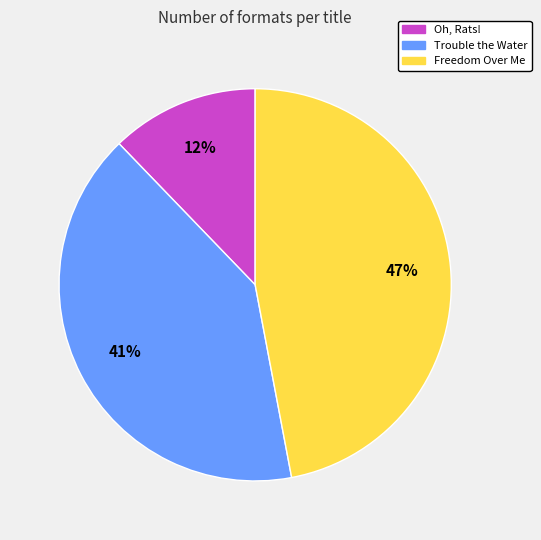

Does any single category account for the majority?

No